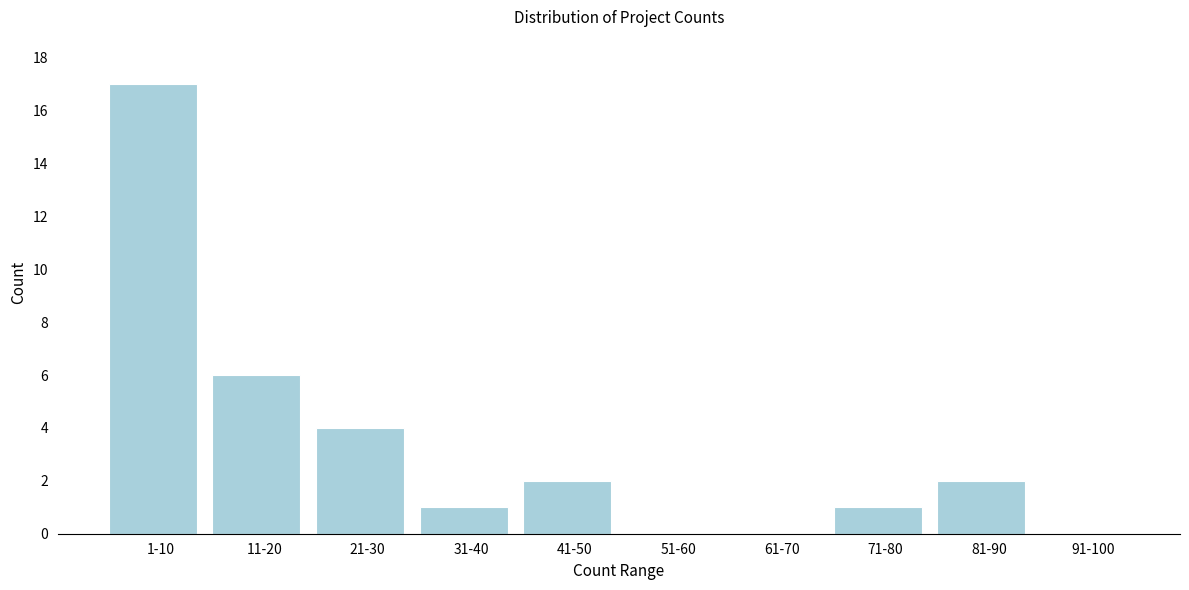

Reading left to right, list all the values displayed in this chart.

1-10=17	11-20=6	21-30=4	31-40=1	41-50=2	51-60=0	61-70=0	71-80=1	81-90=2	91-100=0